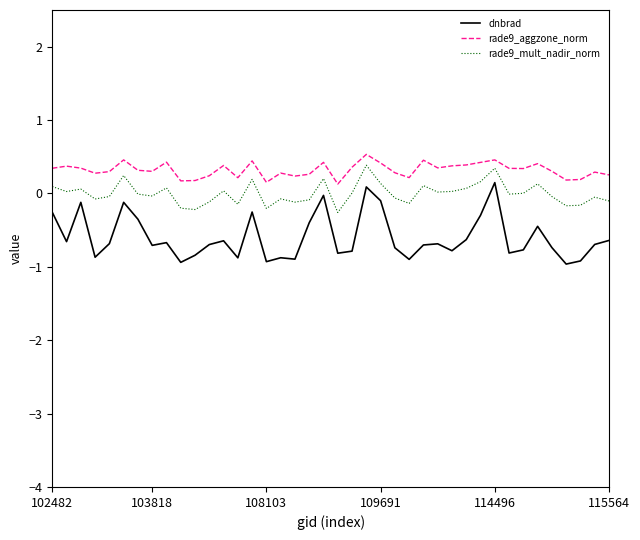

What is the maximum value shown in the chart?

0.5